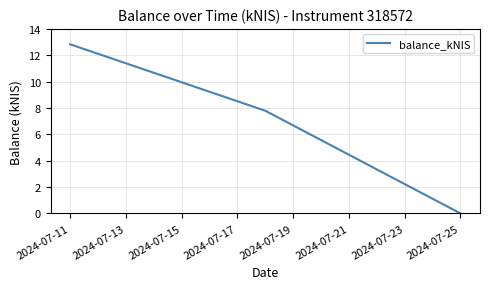

What is the sum of all values?

20.6